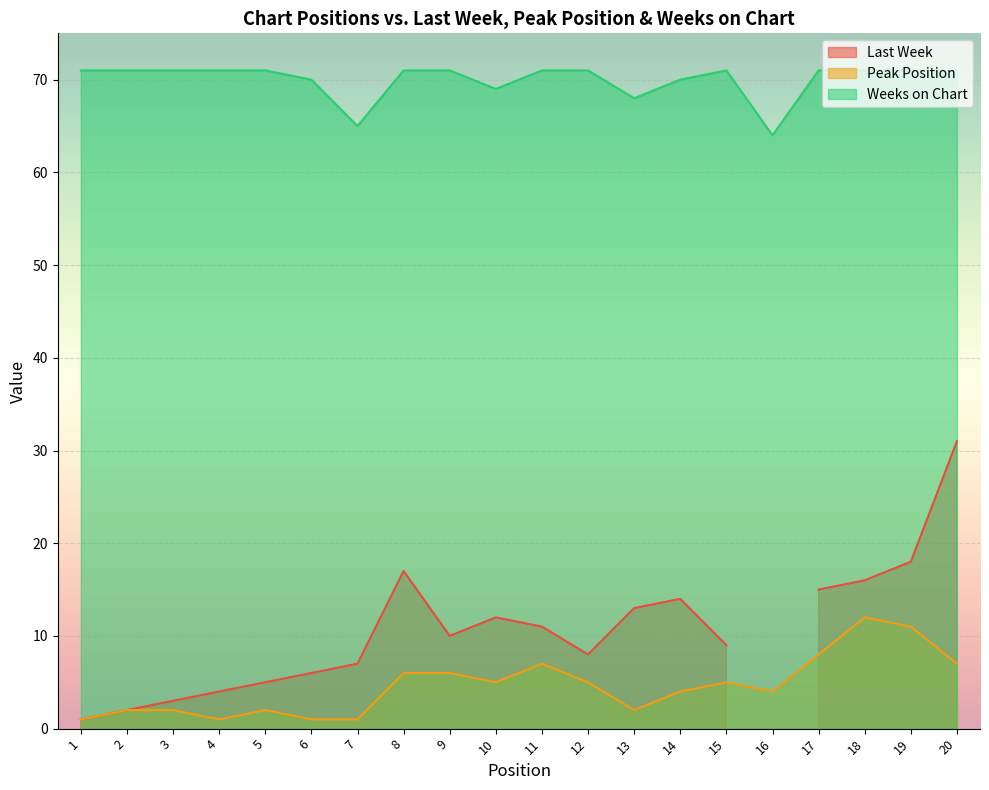

At which category does Peak Position reach its first local valley?

4